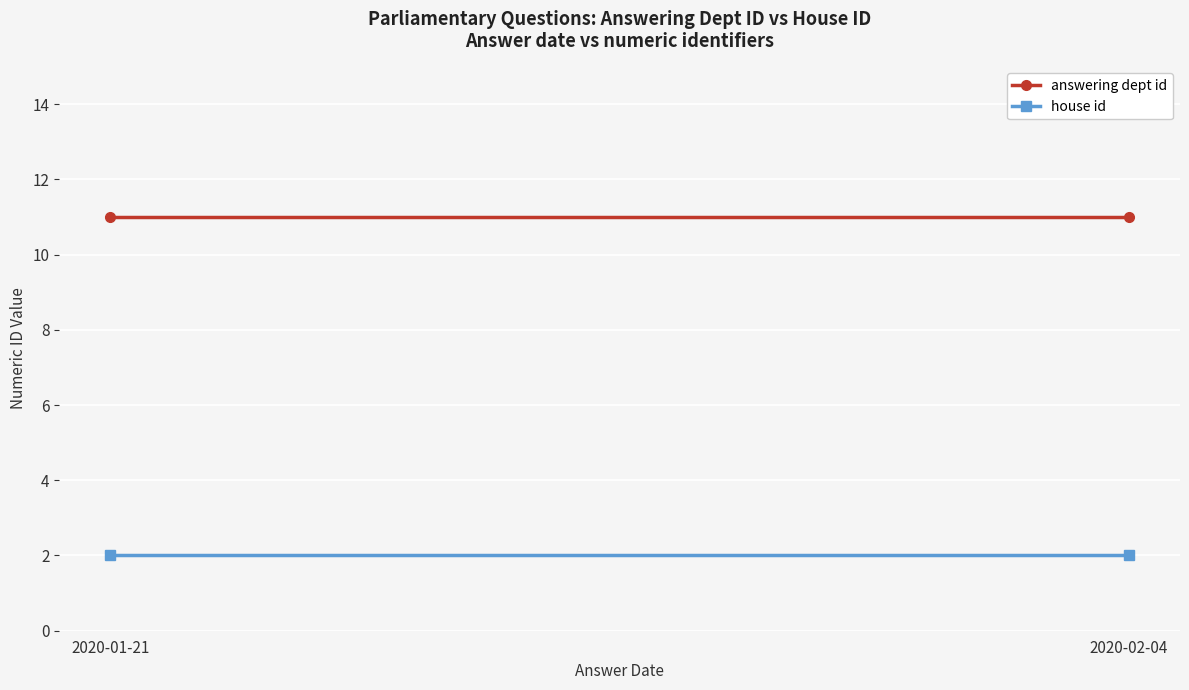

Is it true that answering dept id equals 11 at 2020-02-04?

True